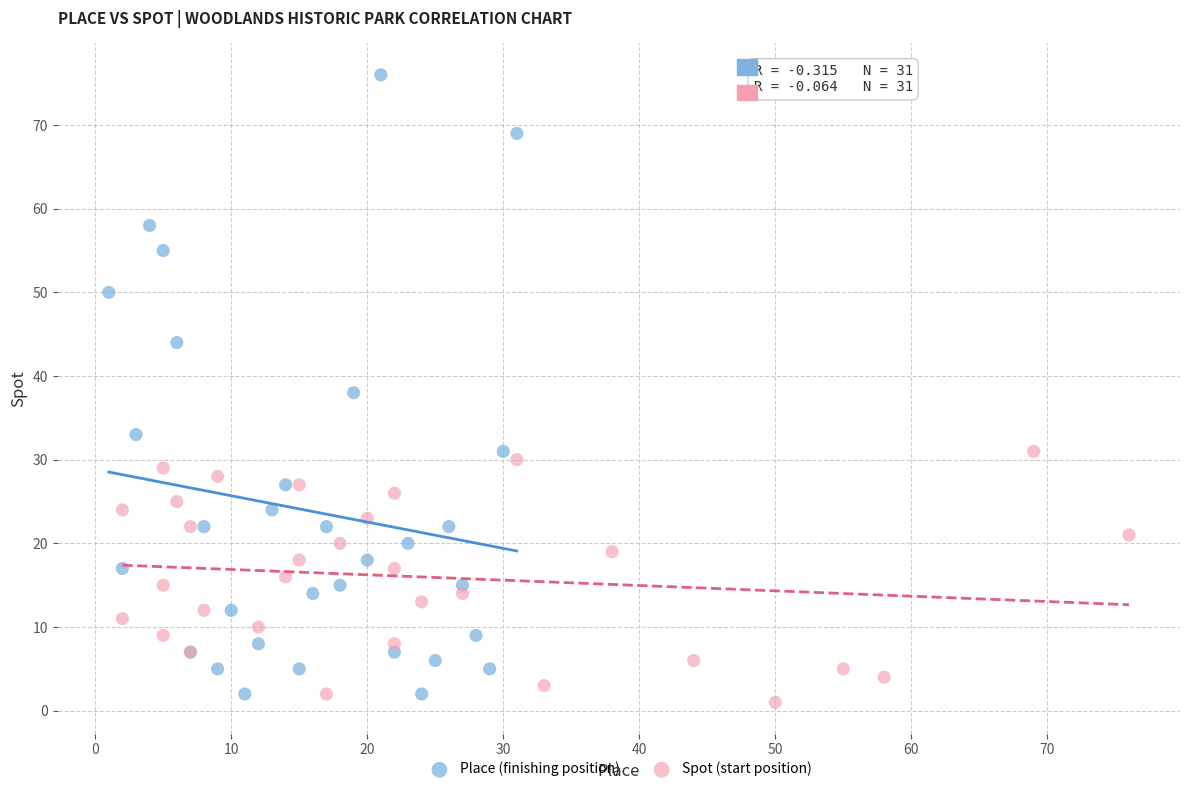

Which series reaches the maximum Y coordinate?

Place (finishing position)